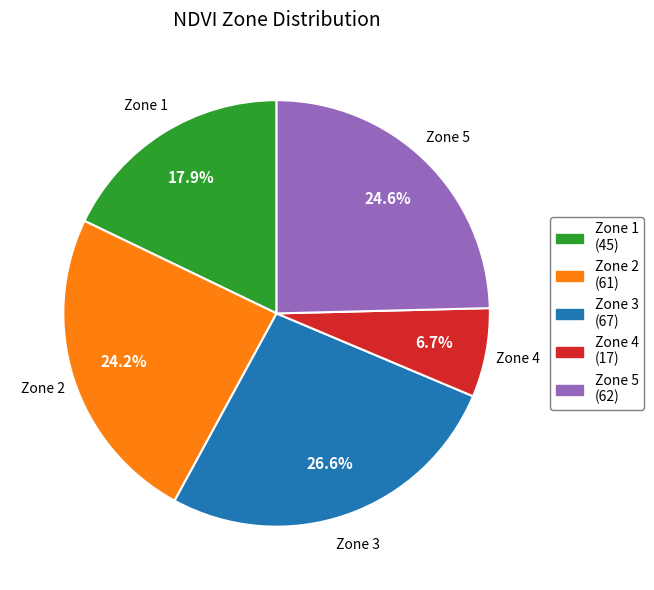

To the nearest percent, what is the difference between the Zone 5 and Zone 4 slice percentages?

18%